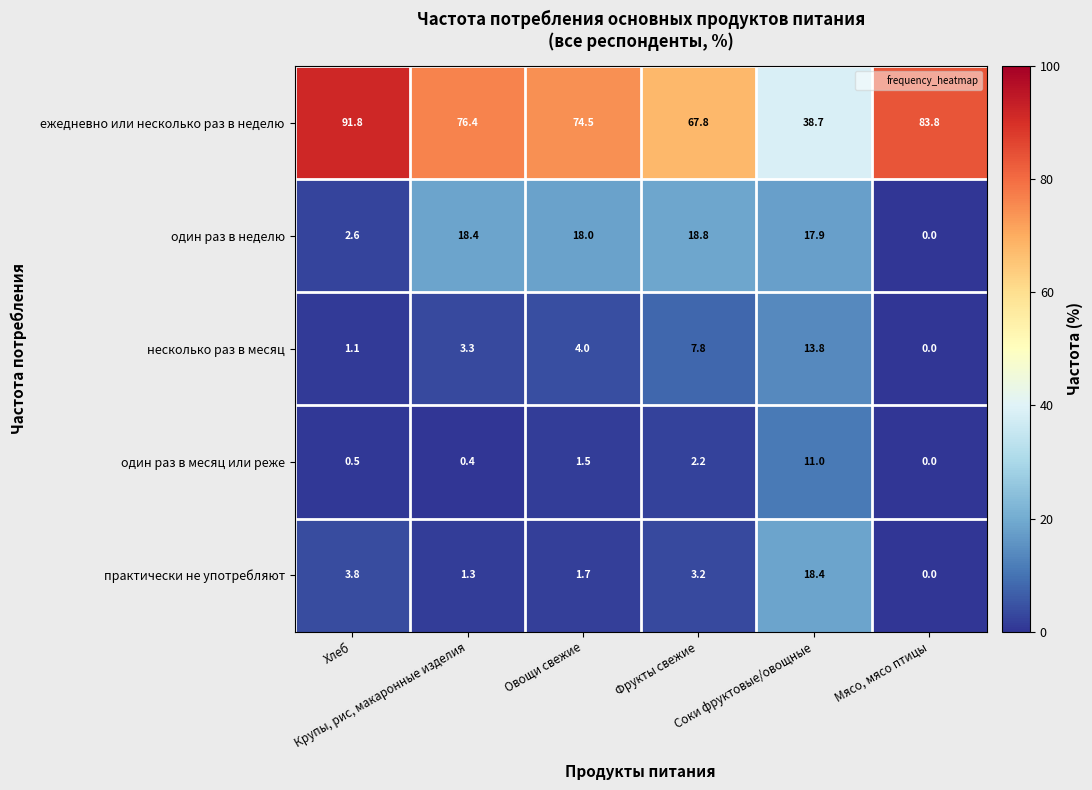

At Фрукты свежие, list the series in order from largest to smallest.

ежедневно или несколько раз в неделю, один раз в неделю, несколько раз в месяц, практически не употребляют, один раз в месяц или реже